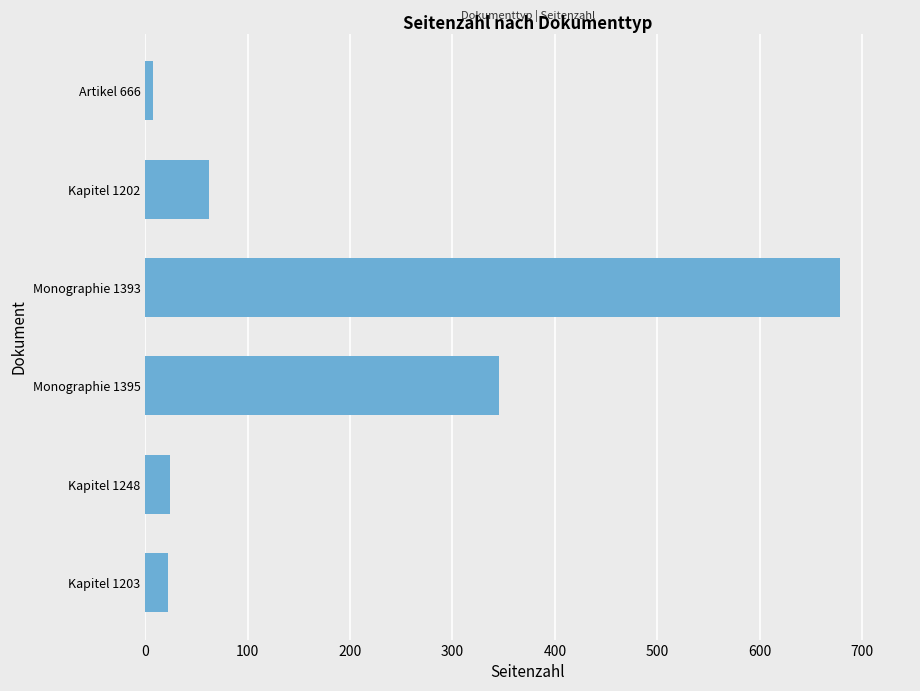

What is the difference between the values at Kapitel 1248 and Monographie 1393?

655